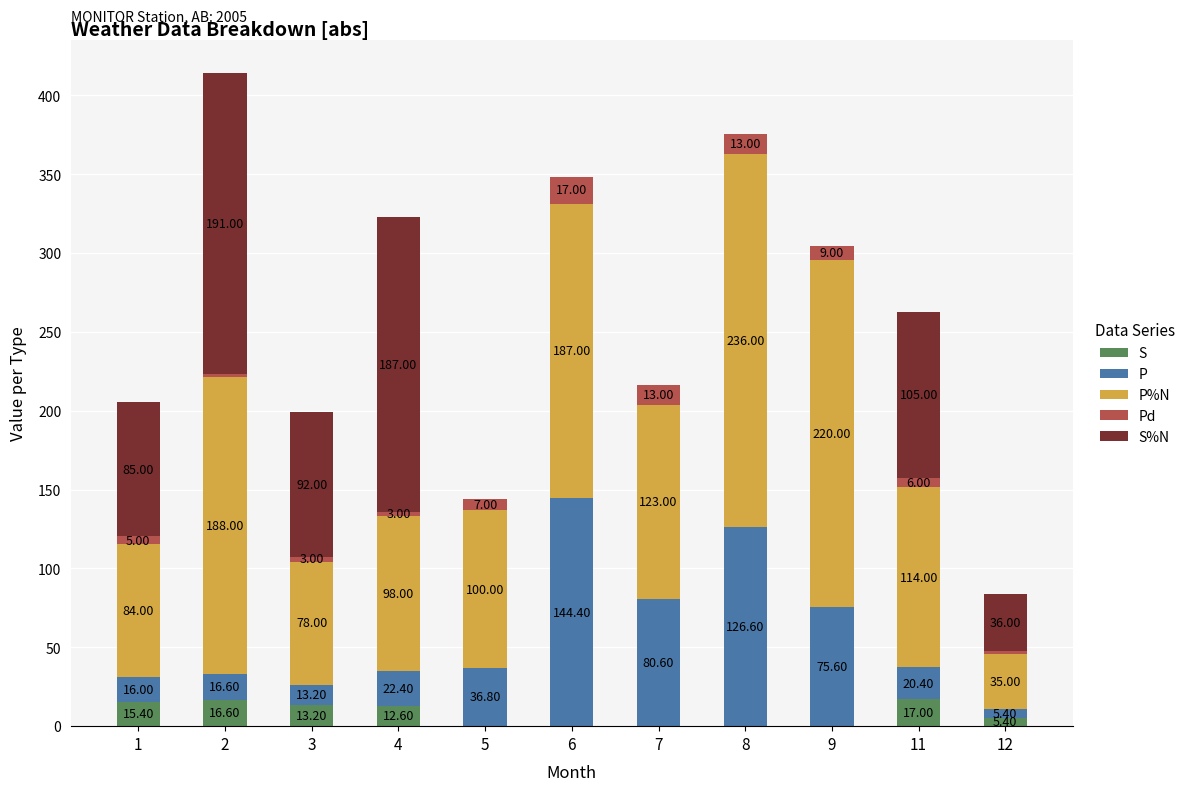

What are all the series names shown in the legend?

S, P, P%N, Pd, S%N